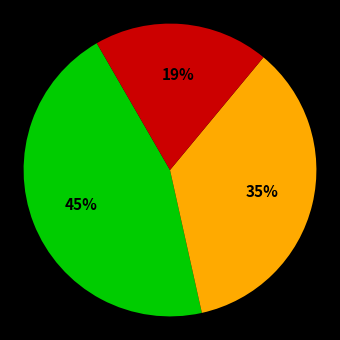

Is there a majority slice in this chart?

No